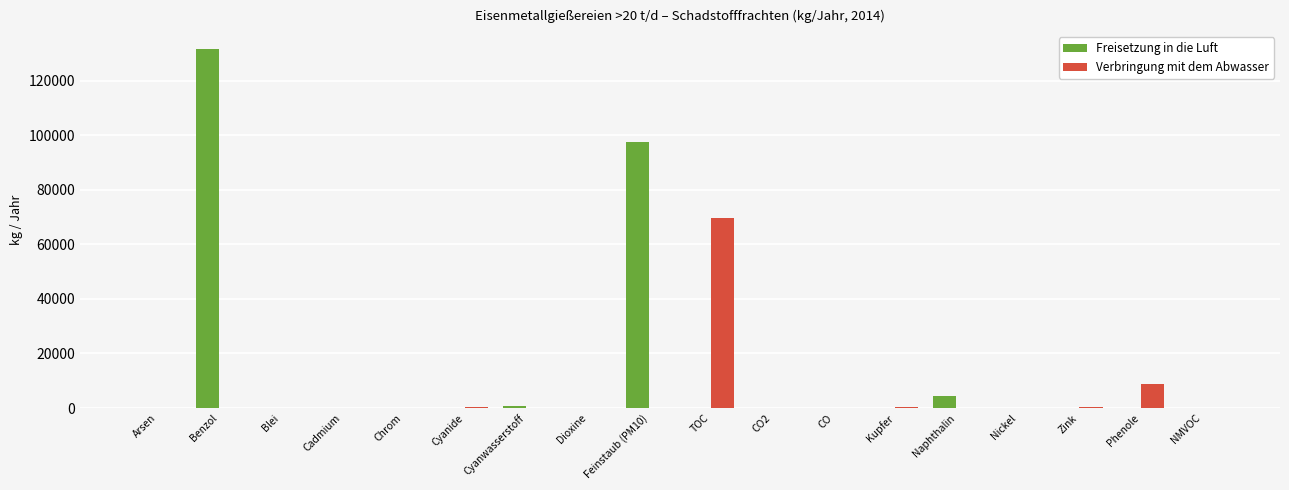

What is the total value across all series at Feinstaub (PM10)?

97500